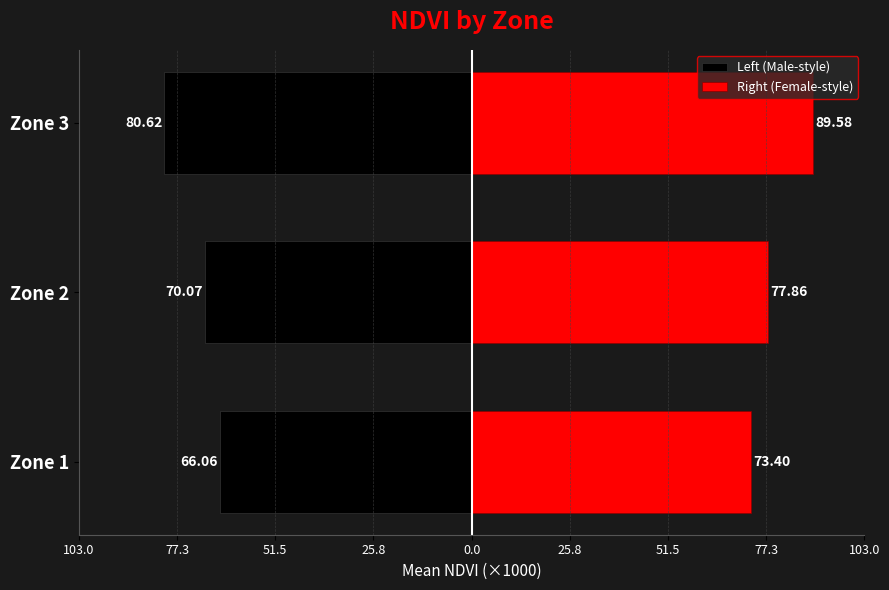

Rank the series by their average value, from lowest to highest.

Left (Male-style), Right (Female-style)